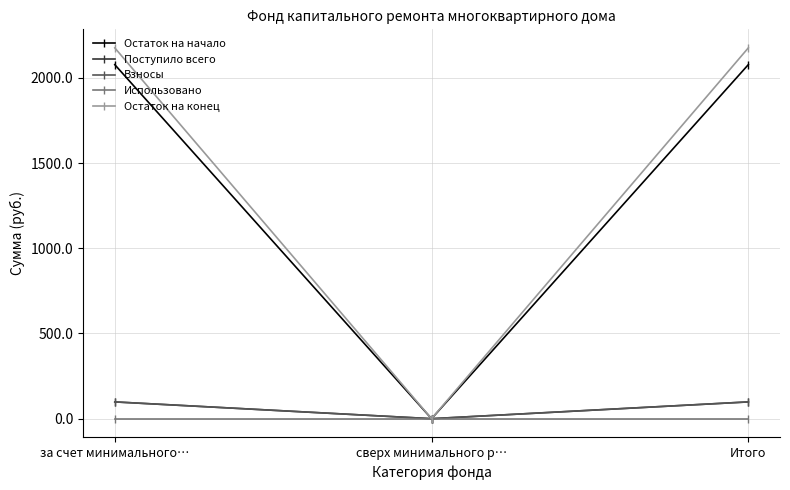

Does the chart have visible grid lines?

Yes